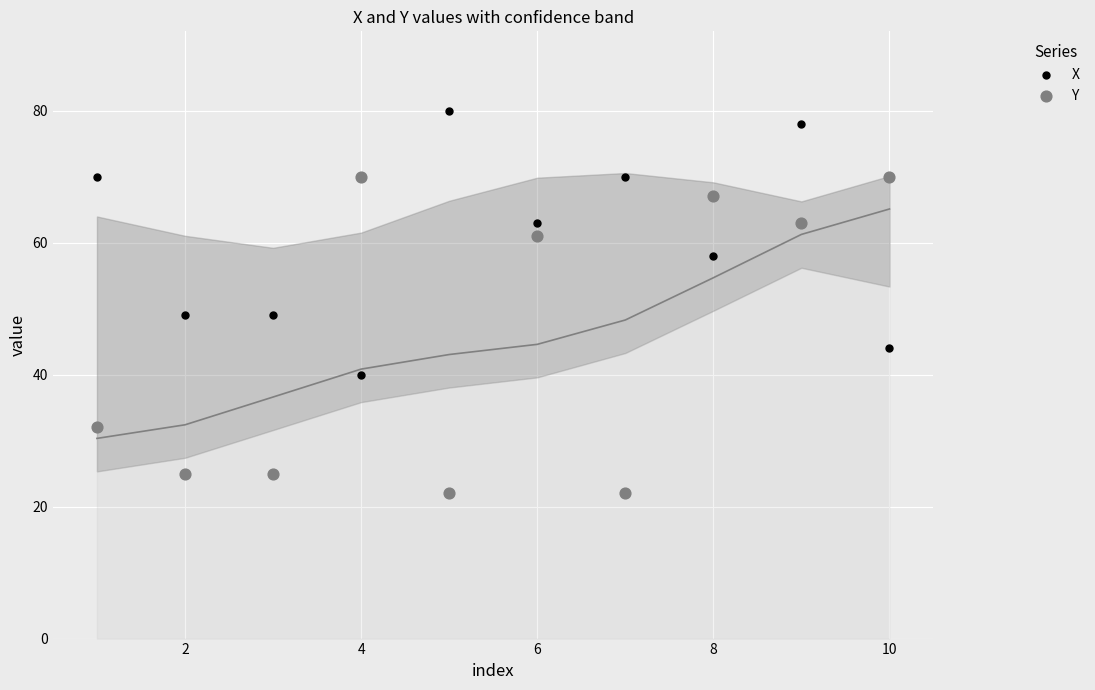

Which series has the widest spread of Y values?

Y